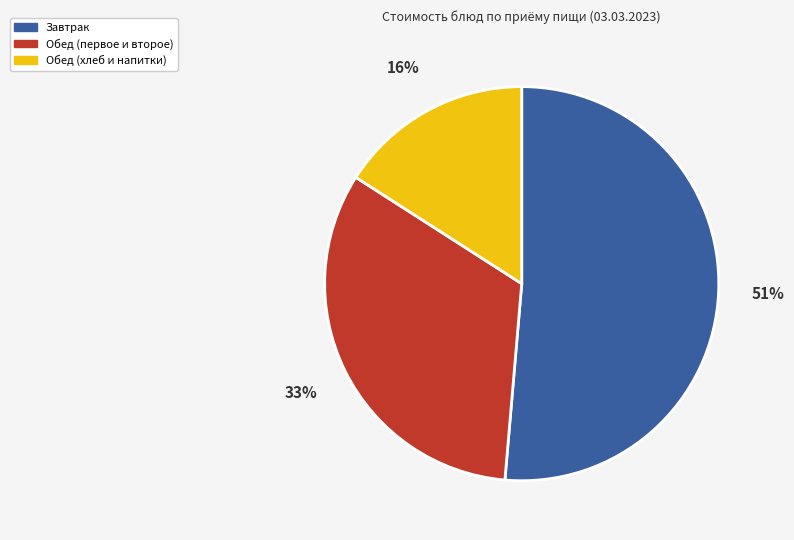

Which category has the smallest portion of the pie?

Обед (хлеб и напитки)